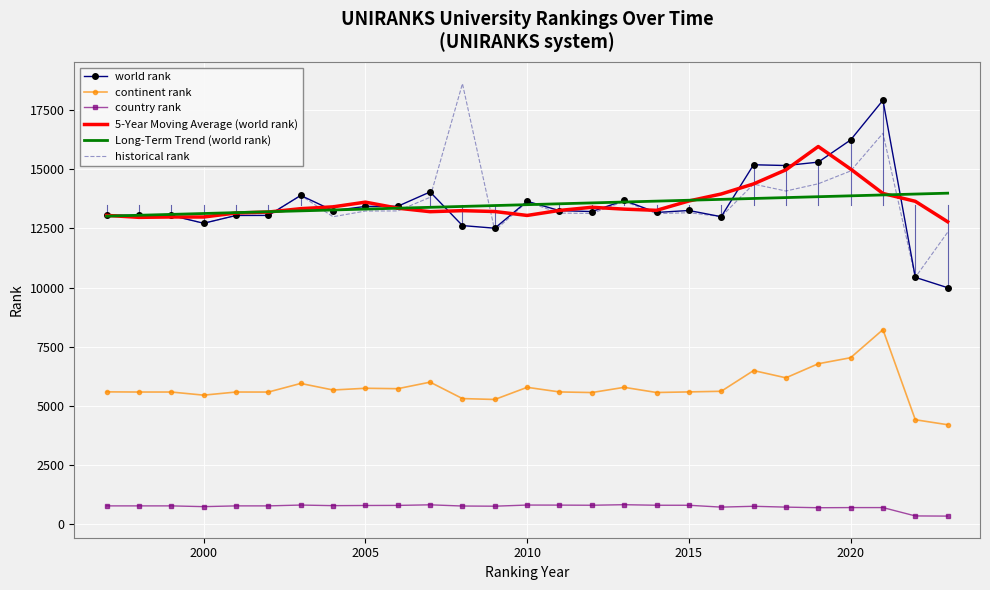

What is the minimum value for Long-Term Trend (world rank)?

13019.4